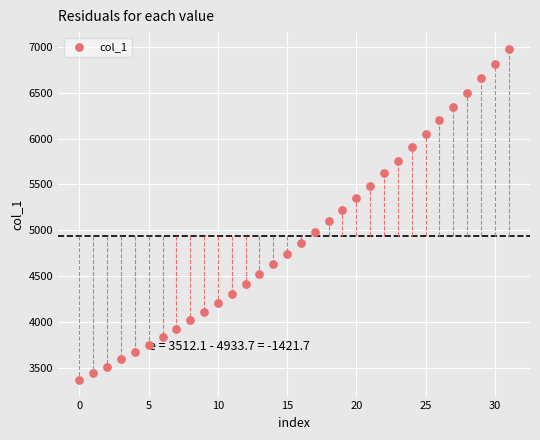

What is the range of Y values (max minus min)?

3615.8